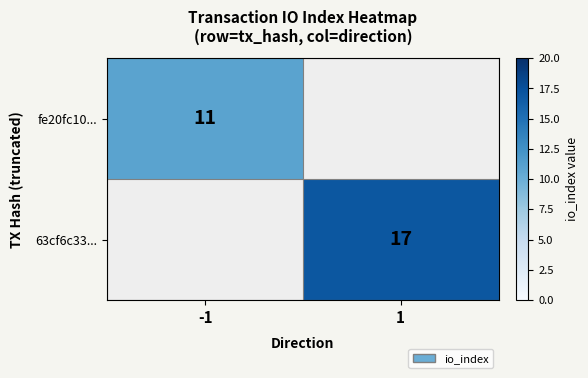

Which has a higher value, -1 or 1?

1